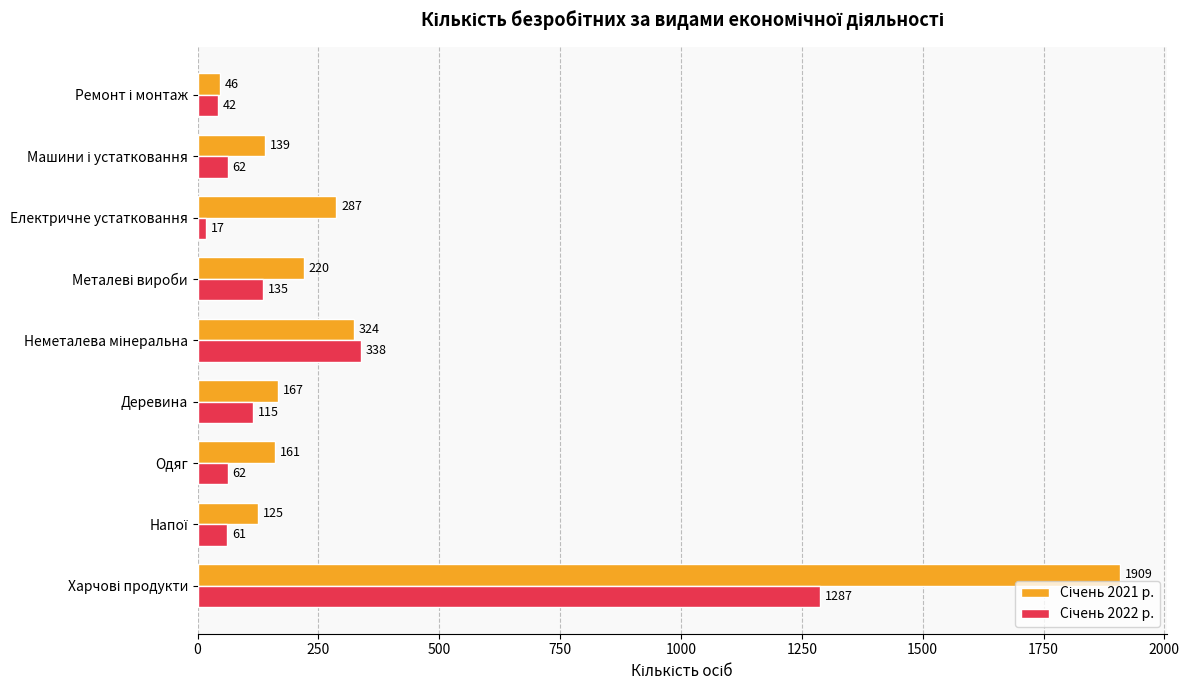

What is the total value across all series at Електричне устатковання?

304